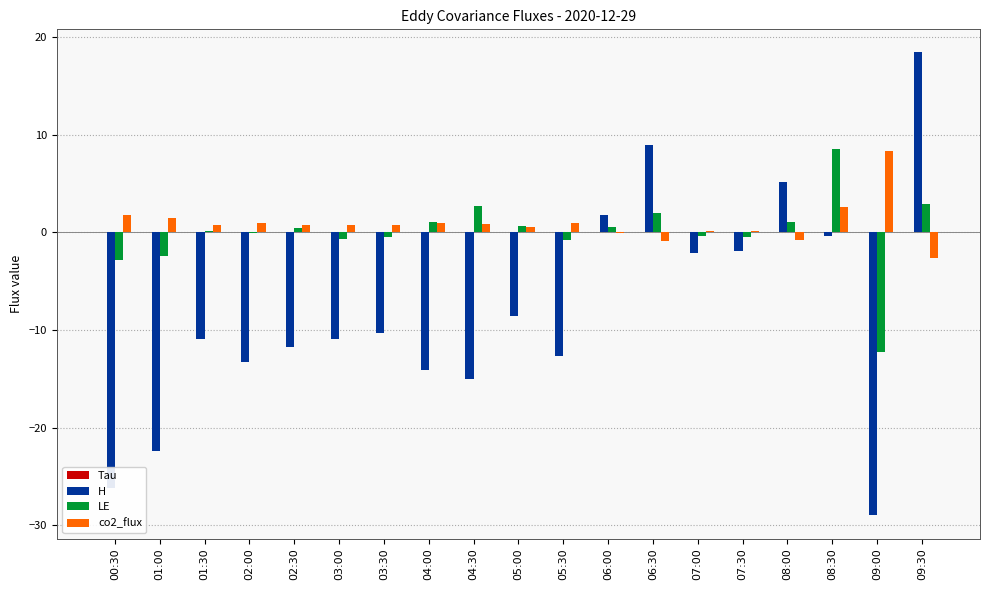

At which category is the sum across all series the highest?

09:30